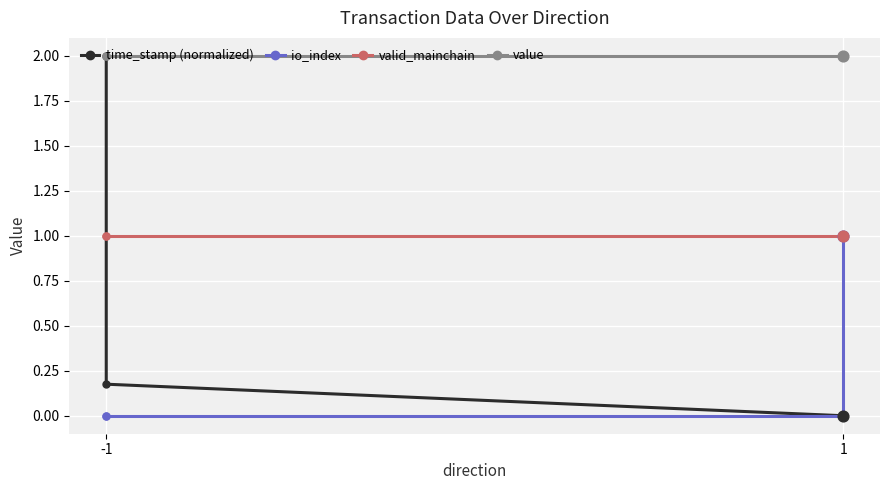

What are all the series names shown in the legend?

time_stamp (normalized), io_index, valid_mainchain, value